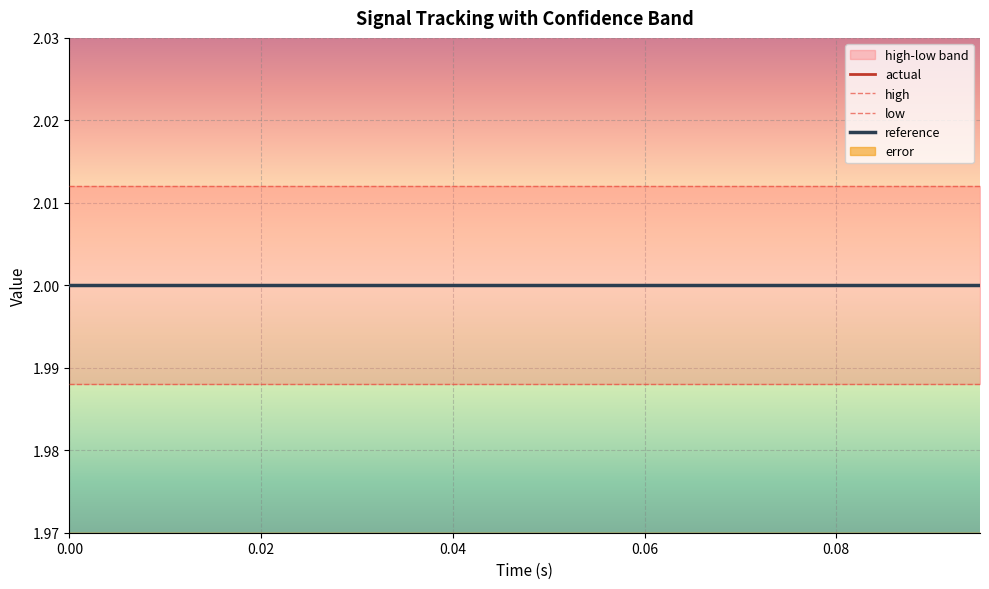

How many lines are shown in the chart?

4